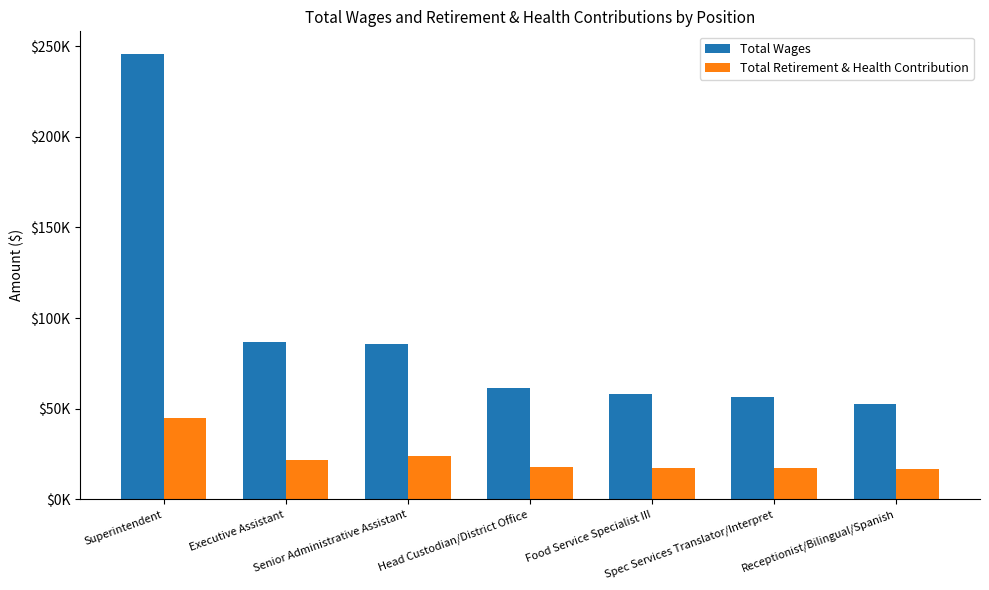

Which has a higher value, Head Custodian/District Office or Food Service Specialist III?

Head Custodian/District Office